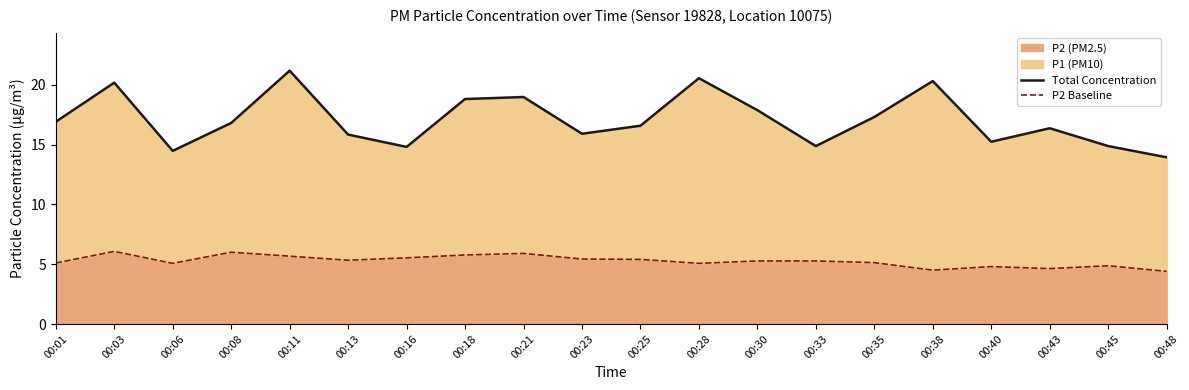

How many values in the Total Concentration series exceed 16?

12